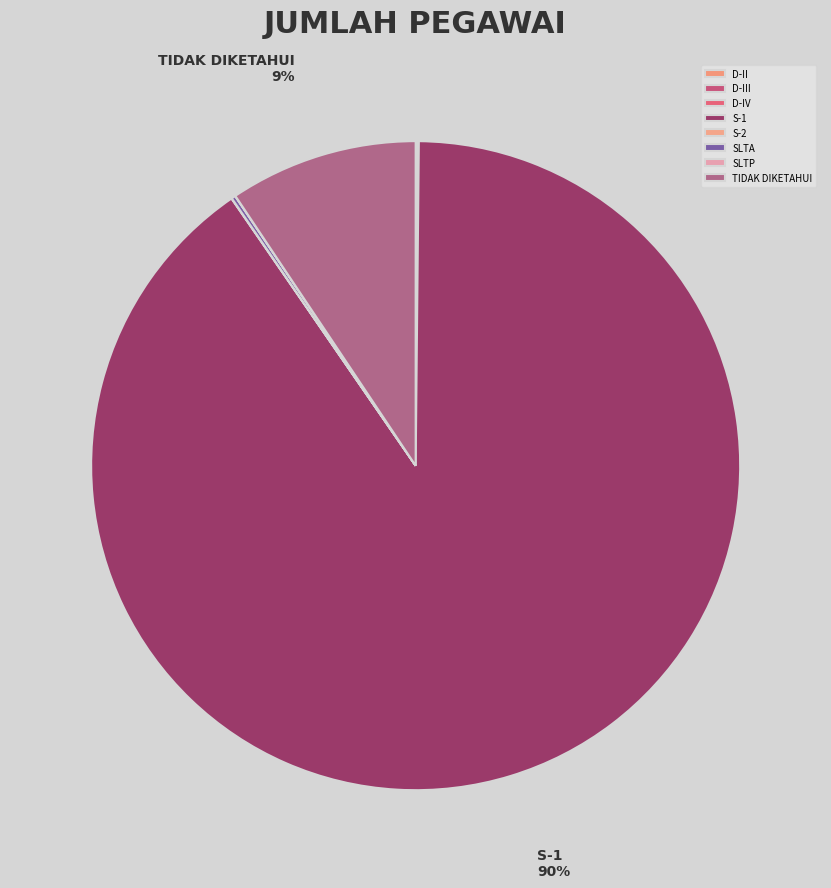

How many segments does this pie chart have?

8